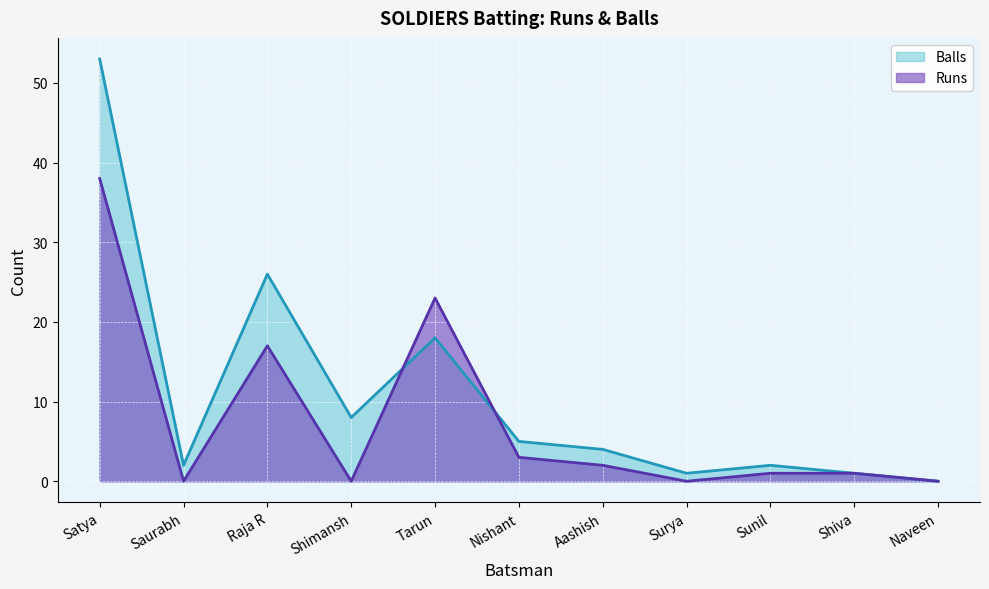

Which category has the highest value in the Runs series?

Satya